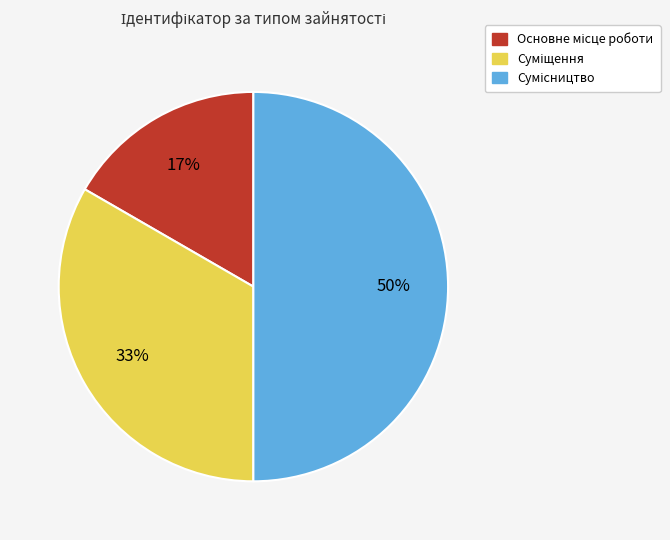

To the nearest percent, what is the average slice percentage?

33%